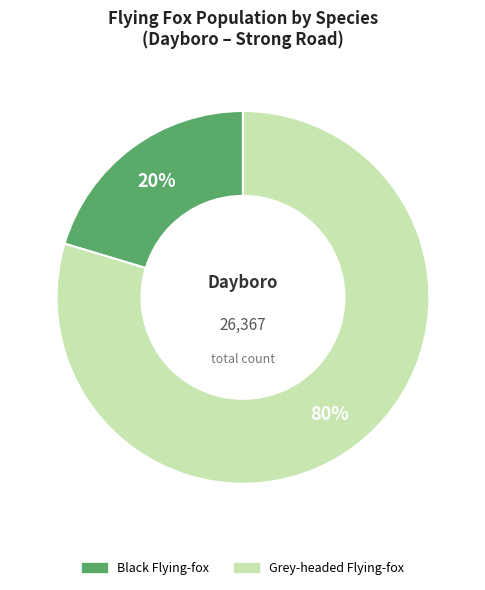

Is there a majority slice in this chart?

Yes